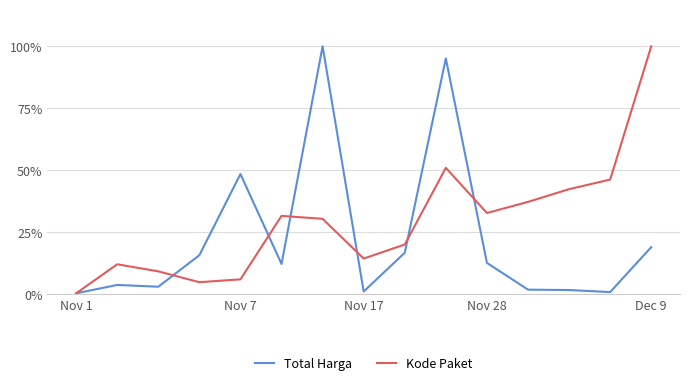

List the series in order of their overall mean, lowest first.

Total Harga, Kode Paket